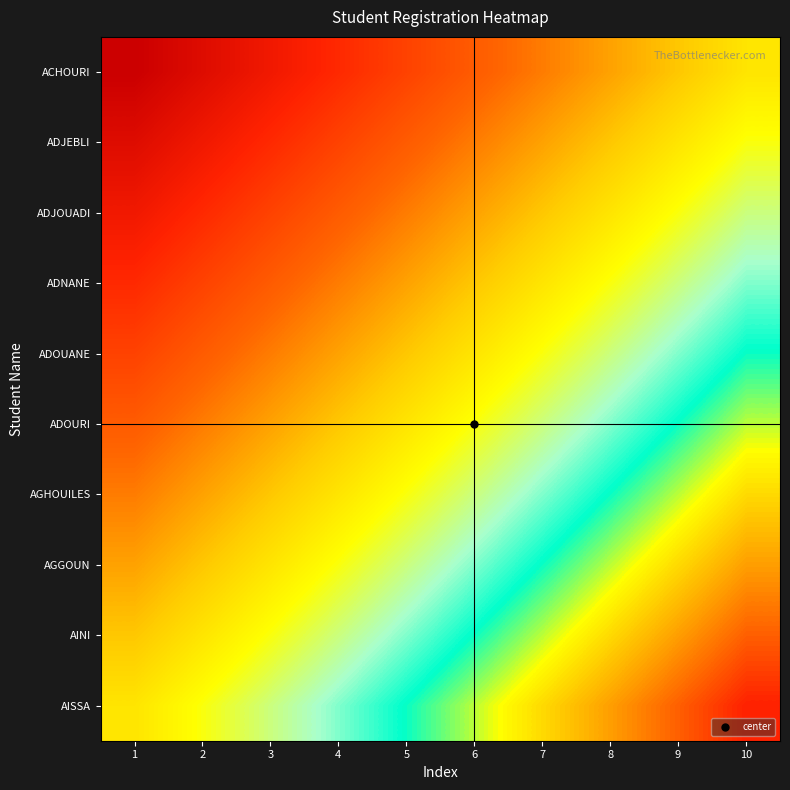

What is the spread (max minus min) of values at 2?

9